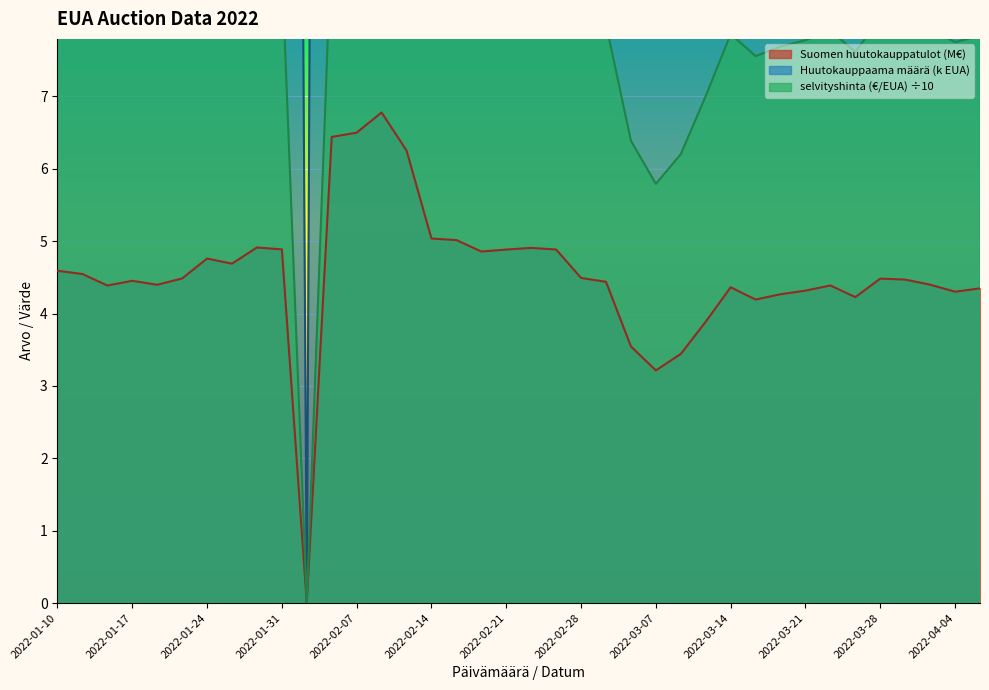

How many data points does each series have?

38